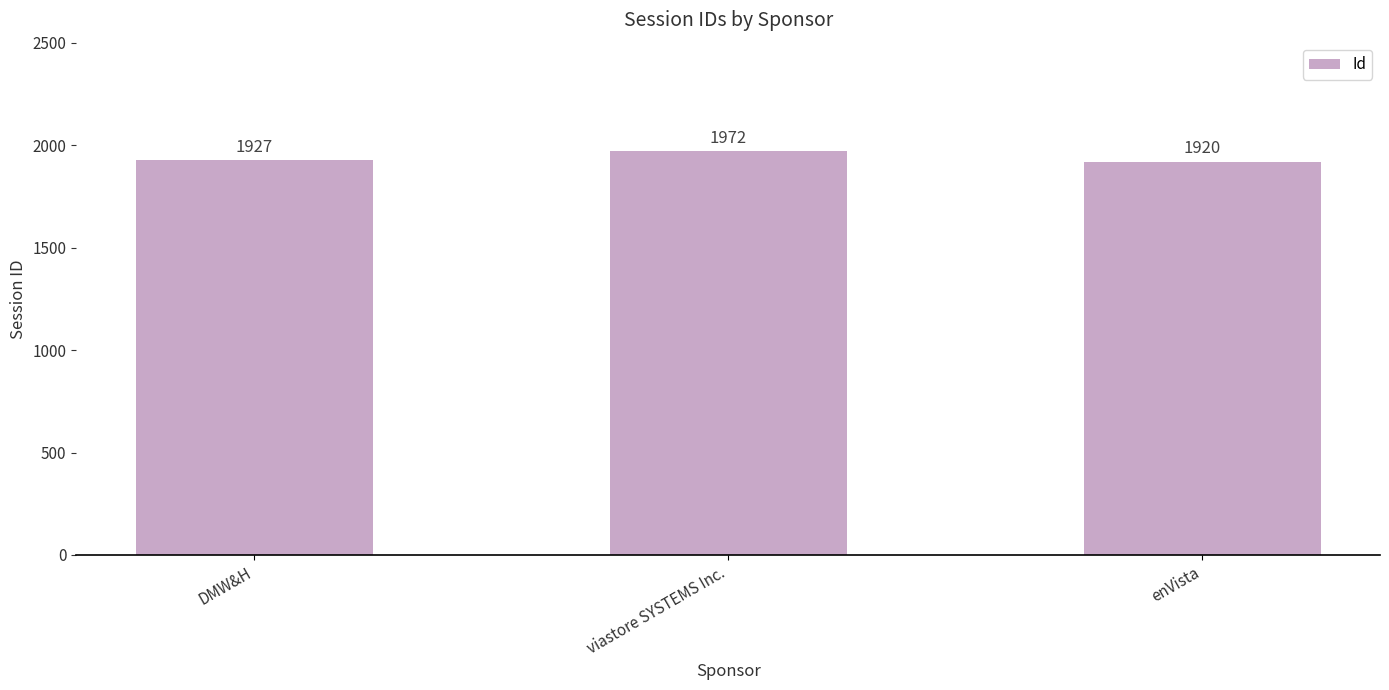

List the labels in order of value, largest first.

viastore SYSTEMS Inc., DMW&H, enVista